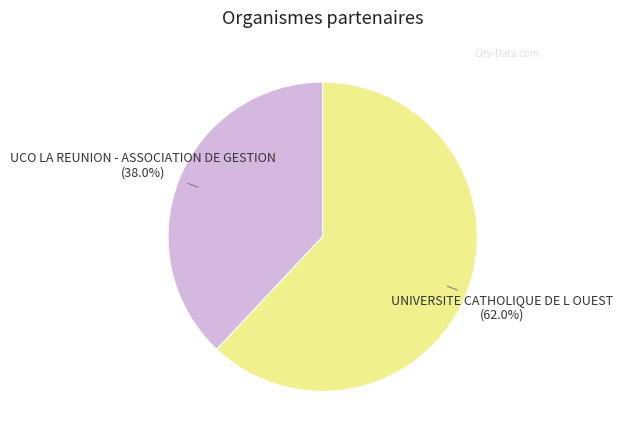

Is UNIVERSITE CATHOLIQUE DE L OUEST the majority of the pie?

Yes